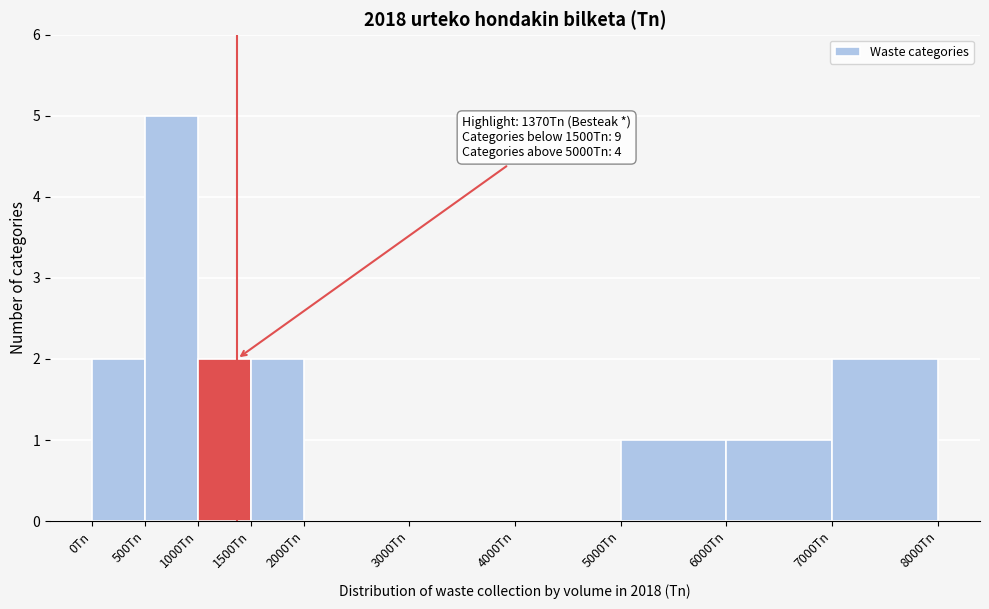

Which range on the x-axis has the tallest bar?

500 to 1000